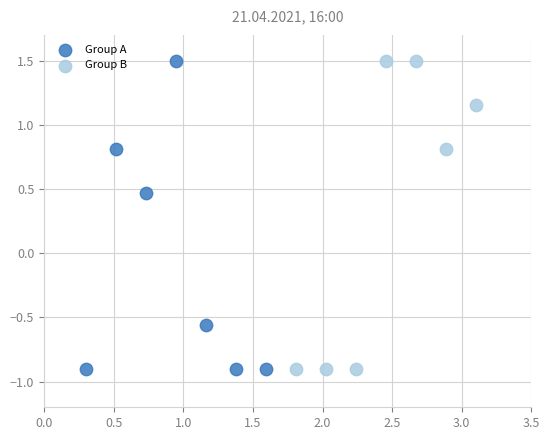

What are all the series names shown in the legend?

Group A, Group B